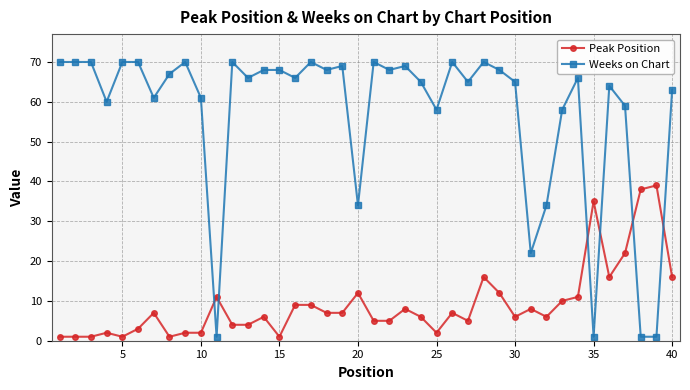

List the series in order of their overall mean, highest first.

Weeks on Chart, Peak Position